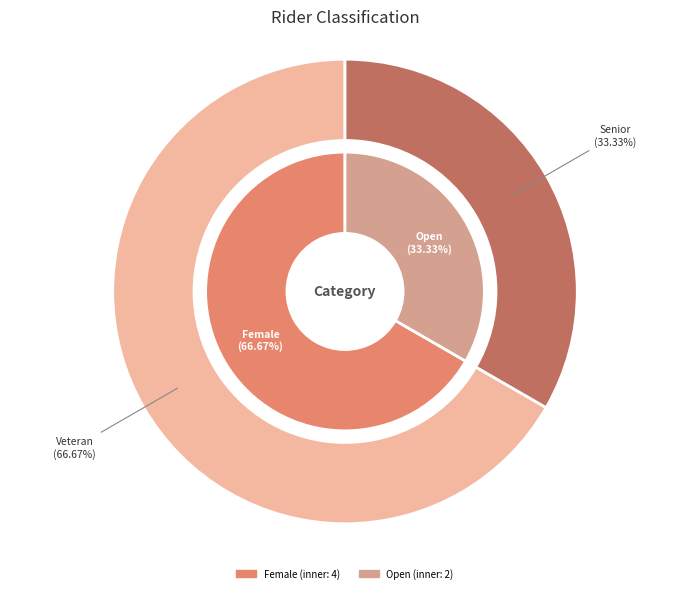

True or false: Senior (Lloyd Smith) accounts for 17% of the total.

False